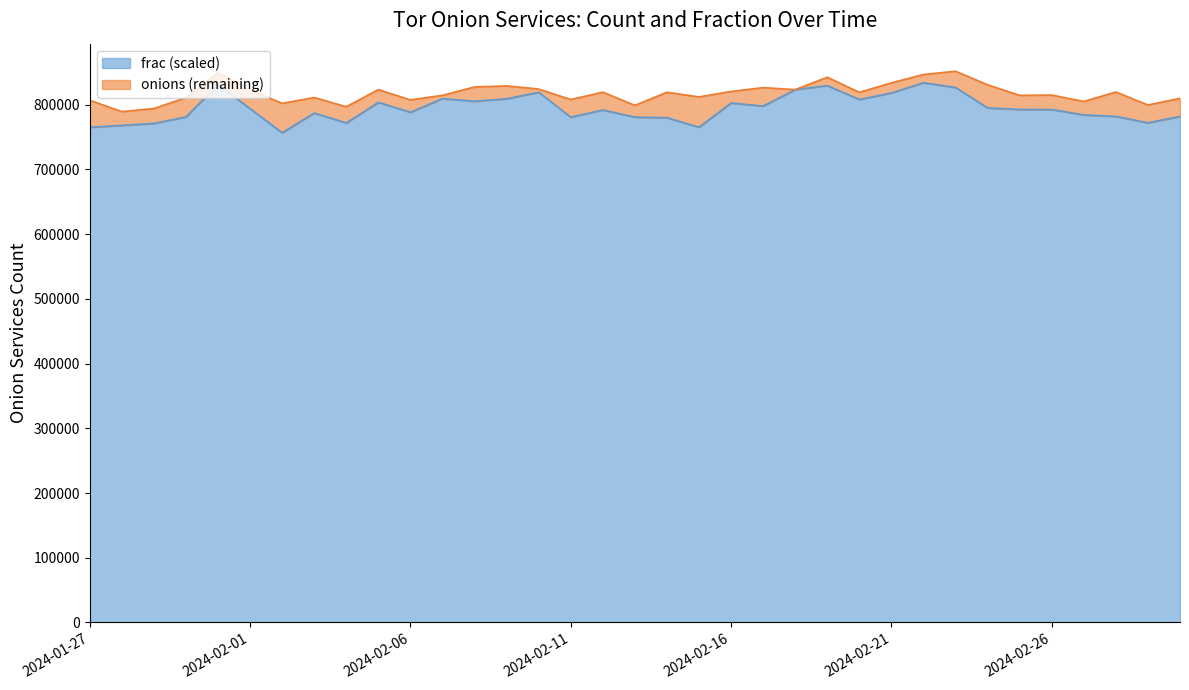

What is the difference between the maximum and minimum values?

62316